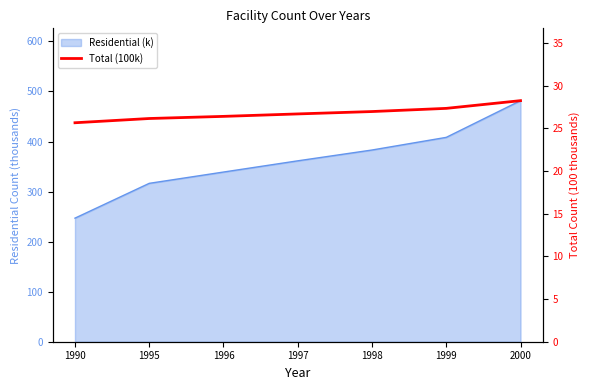

What is the value of the 3rd point from the left?

26.4